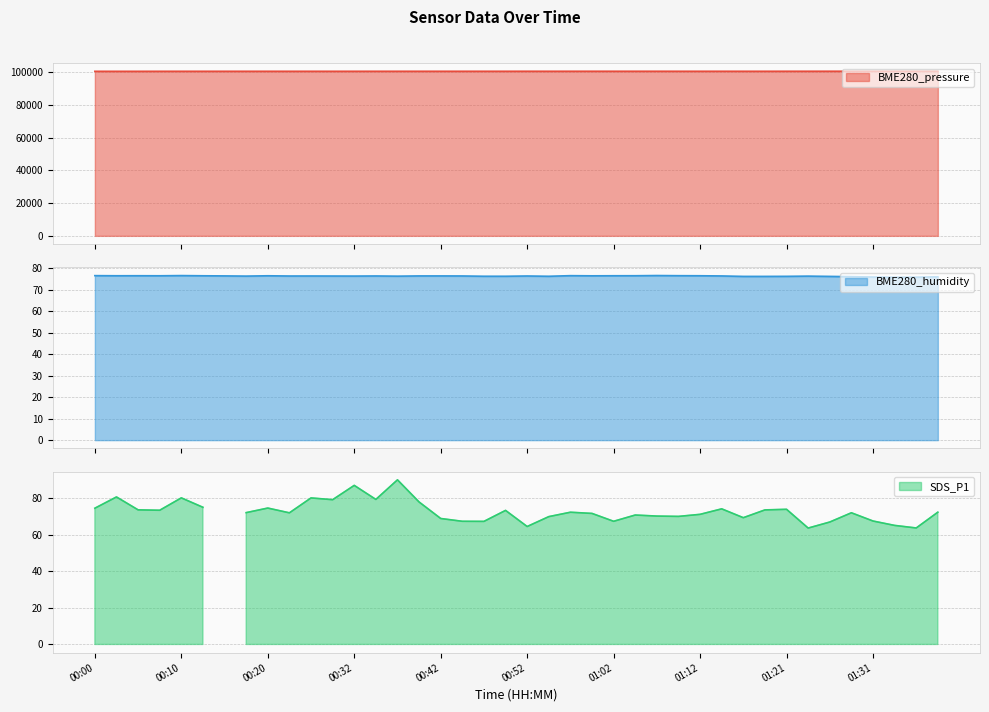

At which label does BME280_humidity reach its peak?

01:07